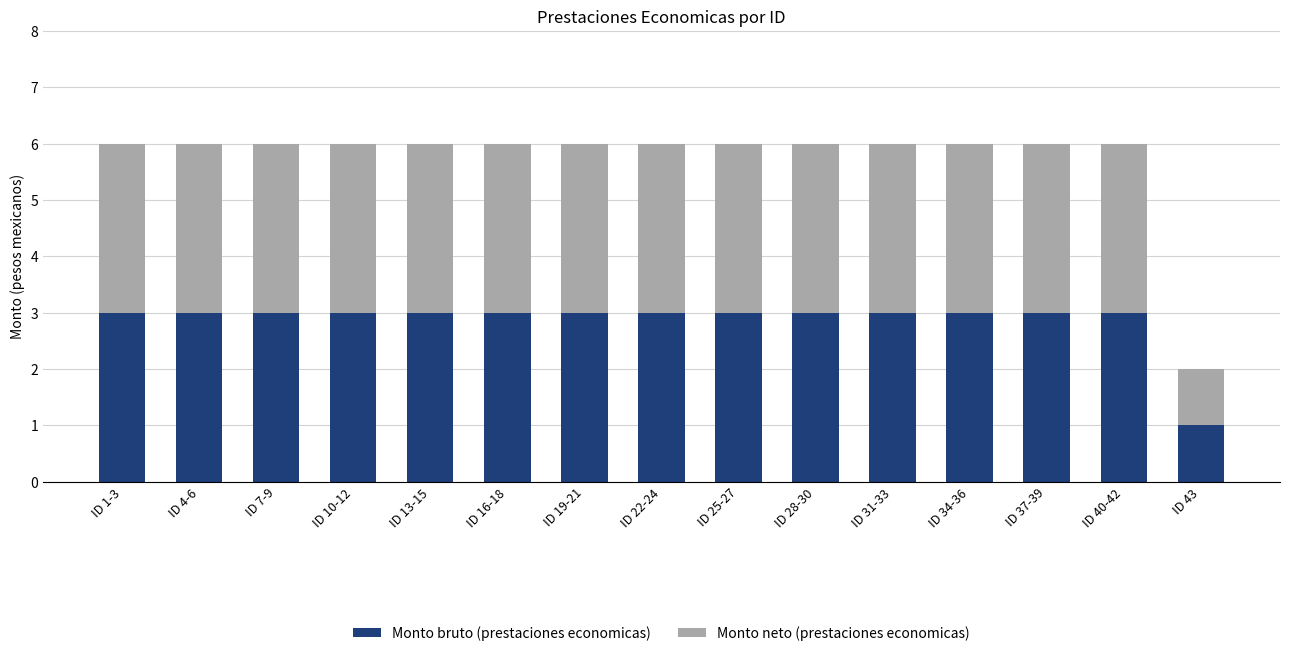

Reading left to right, list the values for the Monto bruto (prestaciones economicas) series.

3	3	3	3	3	3	3	3	3	3	3	3	3	3	1